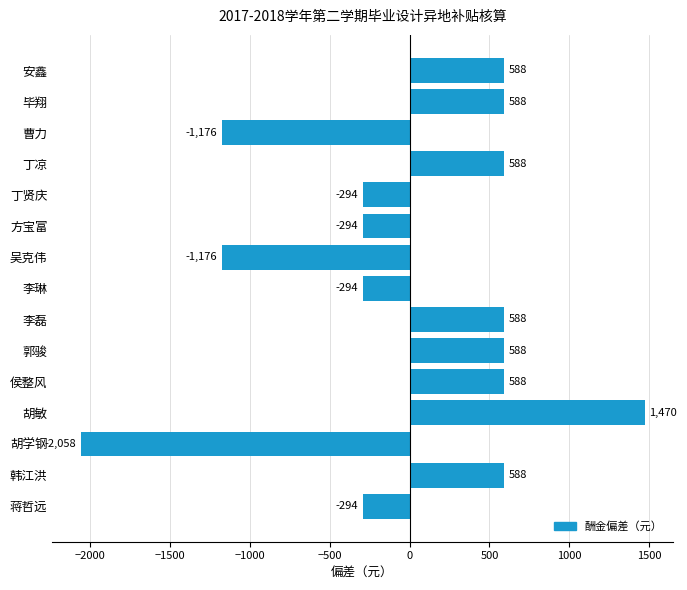

What is the label of the 6th bar from the top?

方宝富